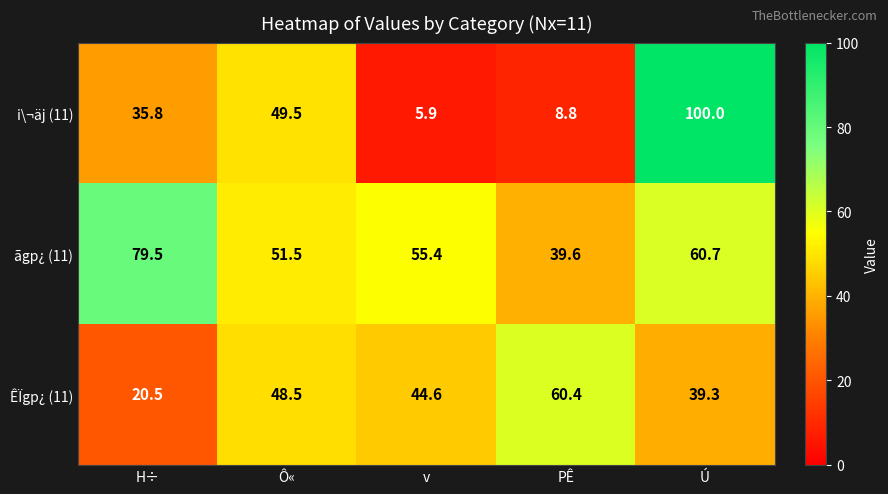

What is the total value across all series at Ô«?

149.5